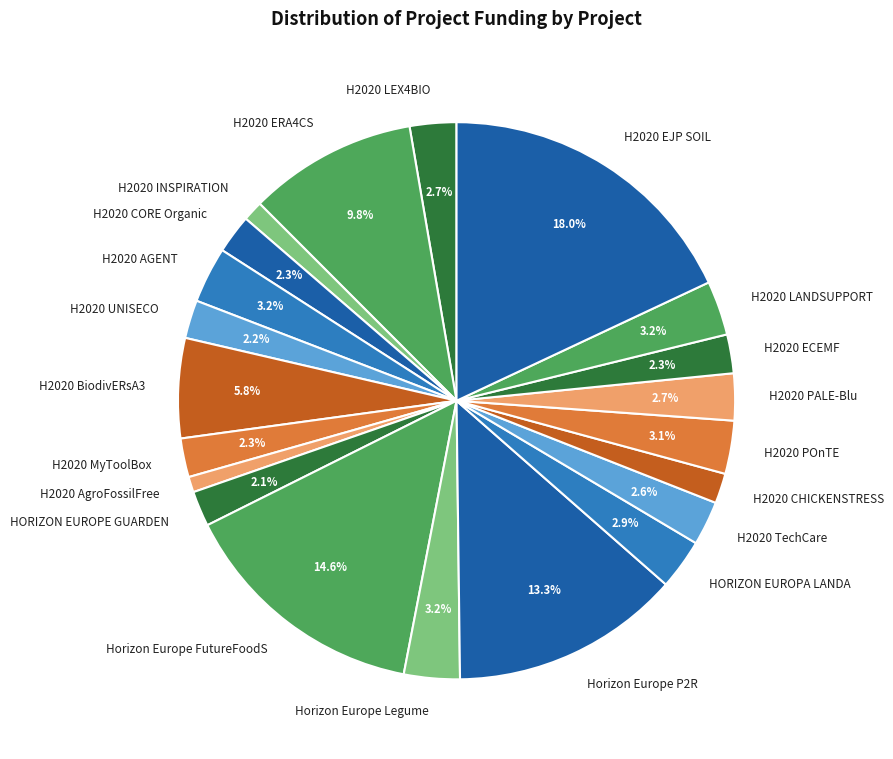

Is it true that H2020 AgroFossilFree is 11% of the pie?

False